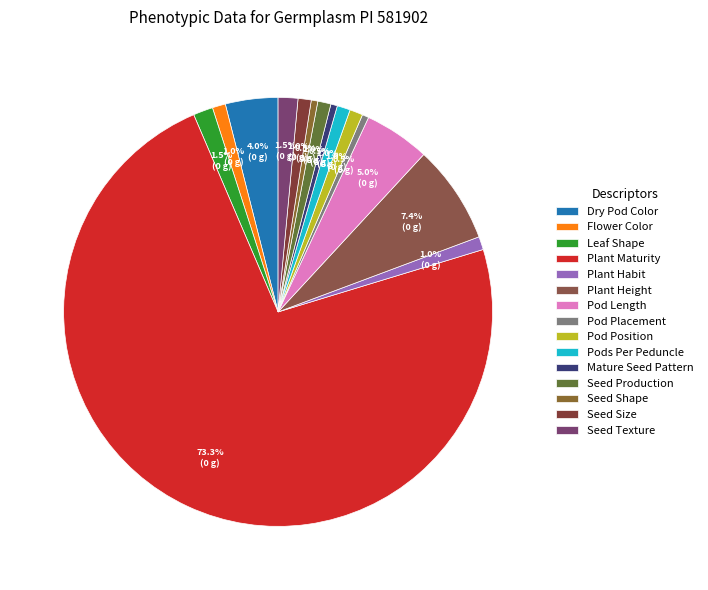

Is the sum of Plant Height and Seed Production greater than half?

No